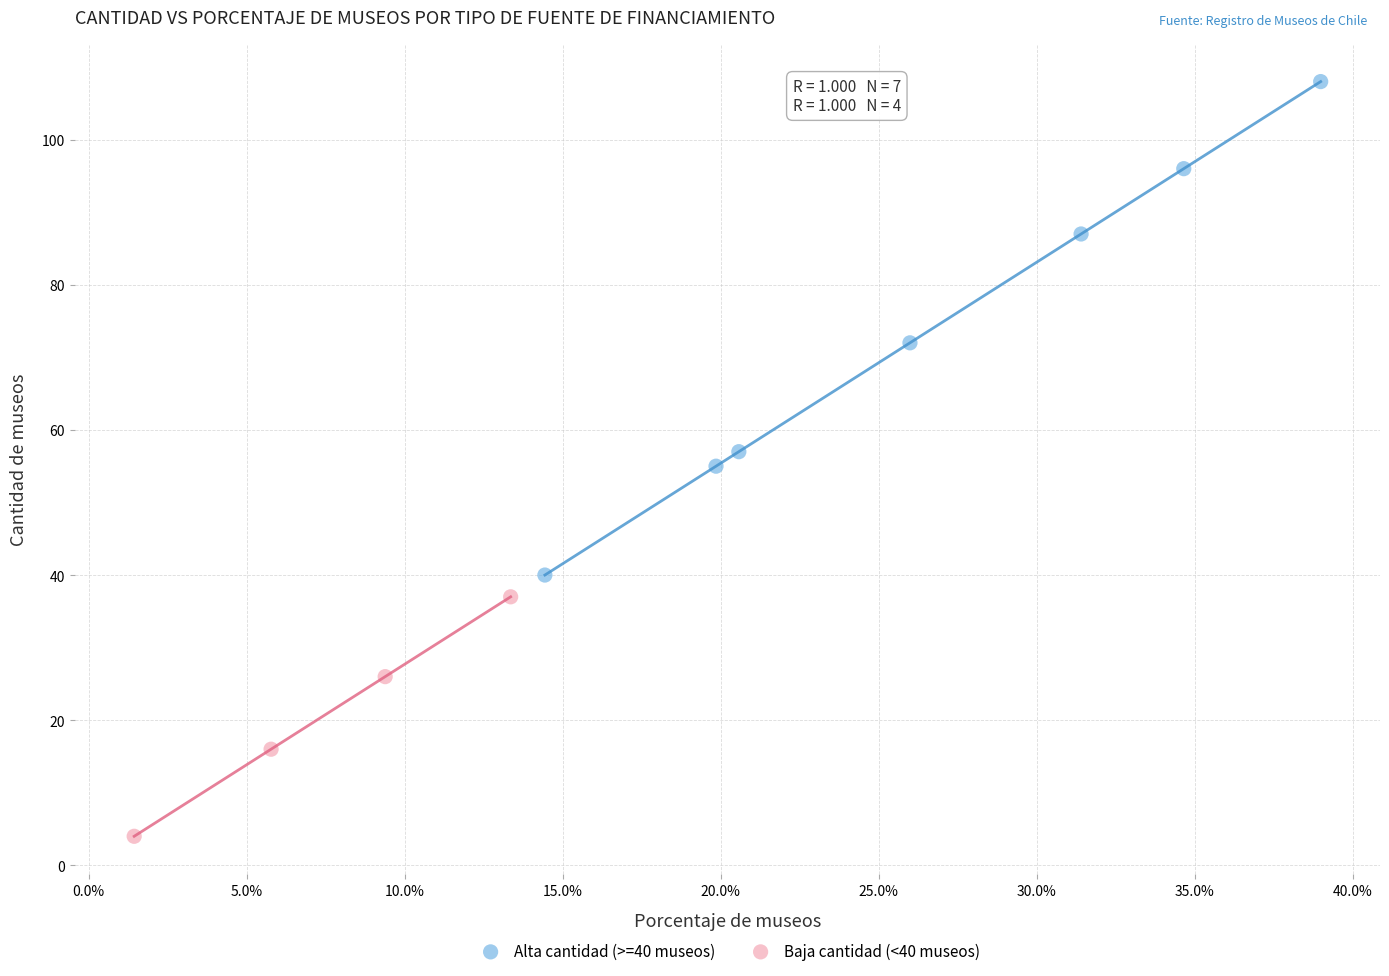

What are all the series names shown in the legend?

Alta cantidad (>=40 museos), Baja cantidad (<40 museos)